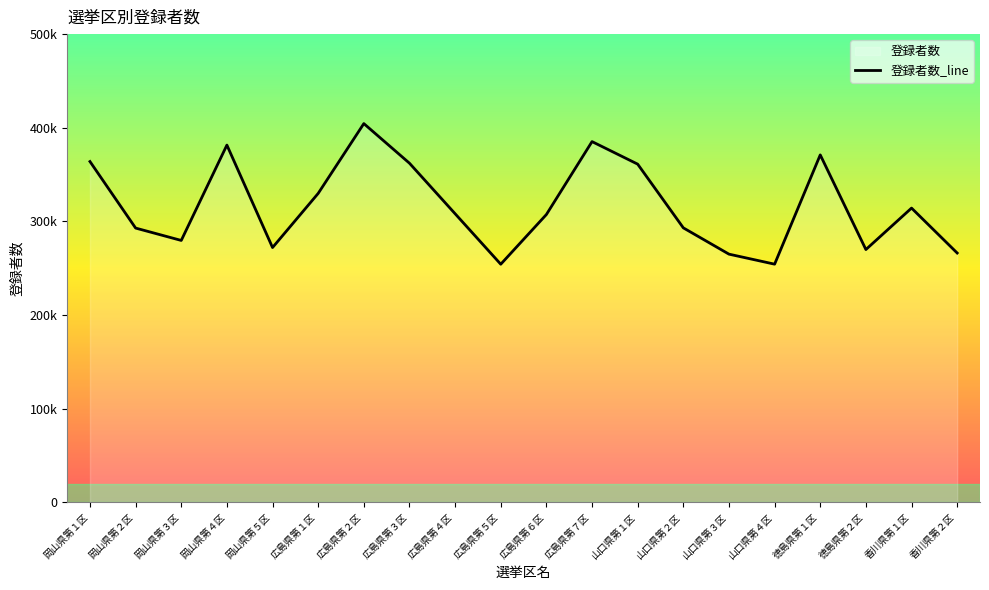

Which category has the highest value across all series?

広島県第２区